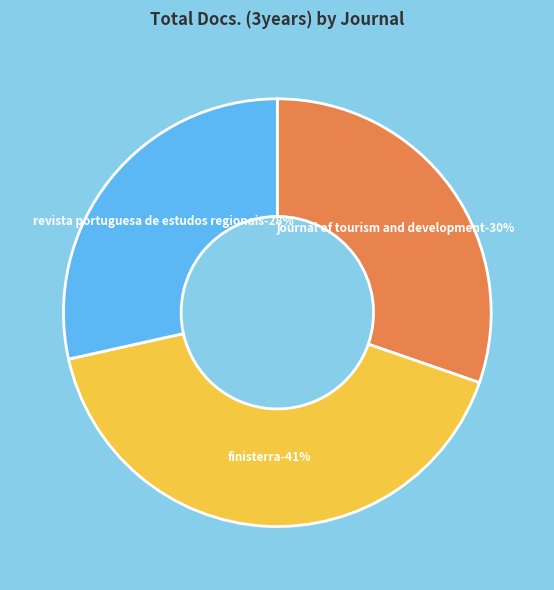

What is the smallest slice in the pie chart?

Revista Portuguesa de Estudos Regionais